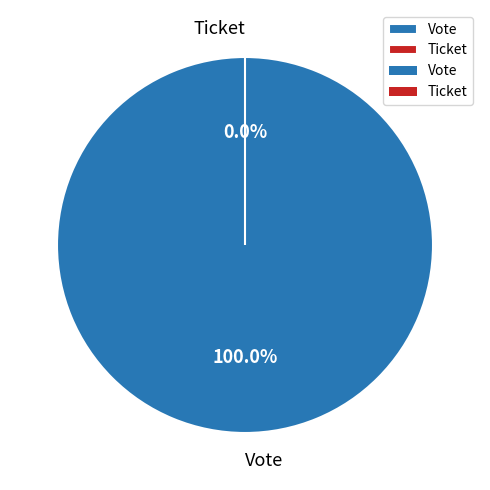

The Vote slice represents 100% of the pie. True or false?

True